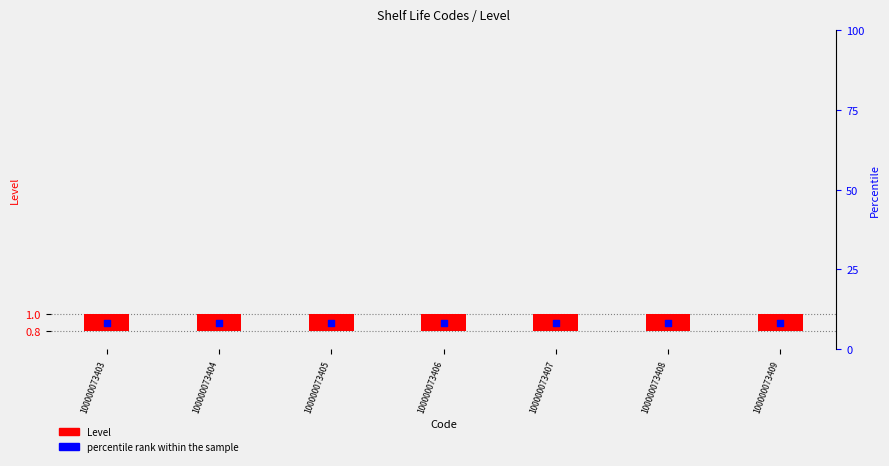

At how many categories does at least one series exceed 0?

7